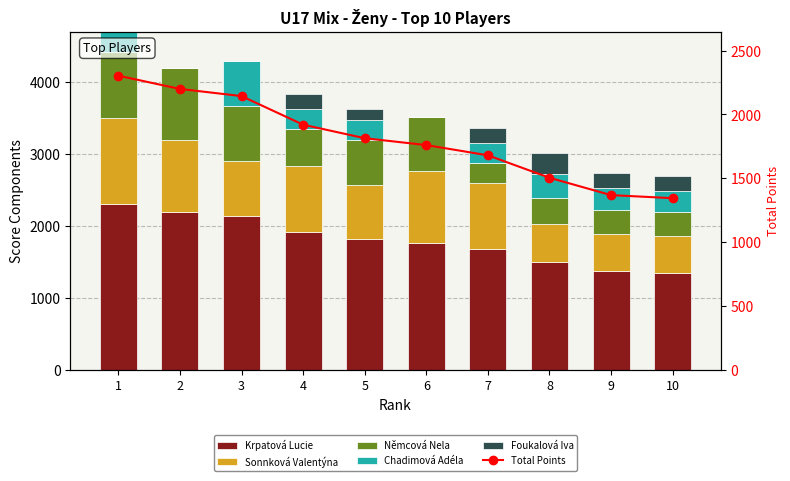

Rank the series at 9 from highest to lowest value.

Krpatová Lucie, Total Points, Sonnková Valentýna, Němcová Nela, Chadimová Adéla, Foukalová Iva